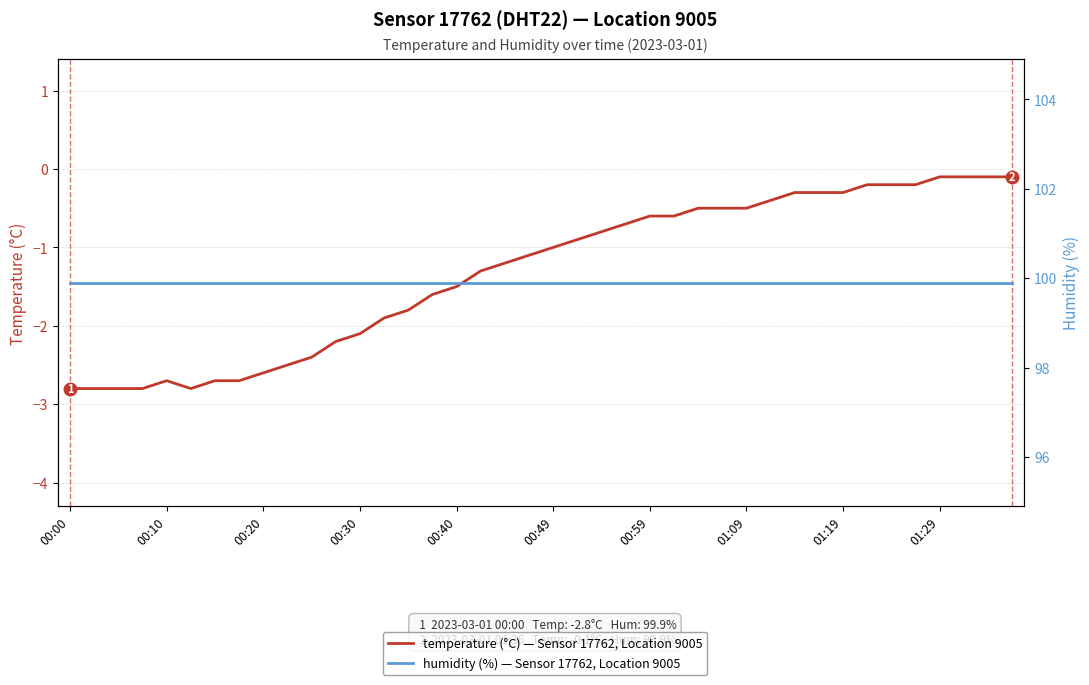

Where does the temperature (°C) — Sensor 17762, Location 9005 series first go above -1?

21